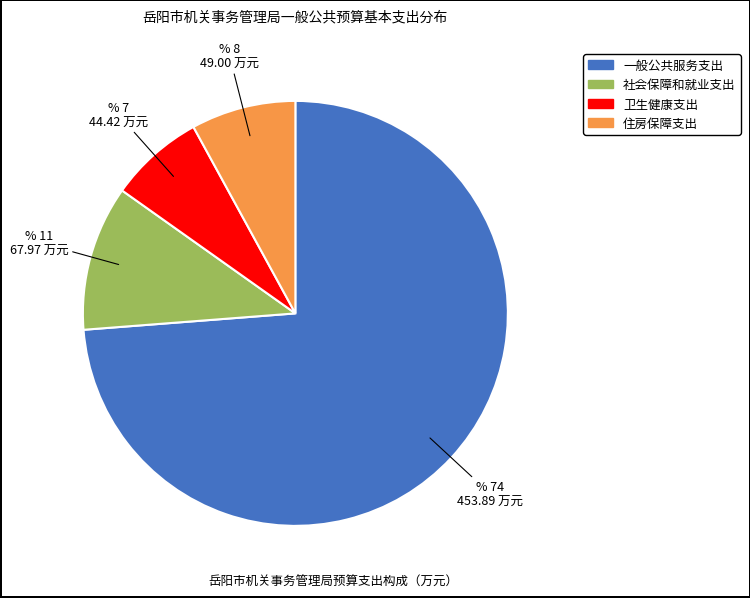

What is the smallest slice in the pie chart?

卫生健康支出